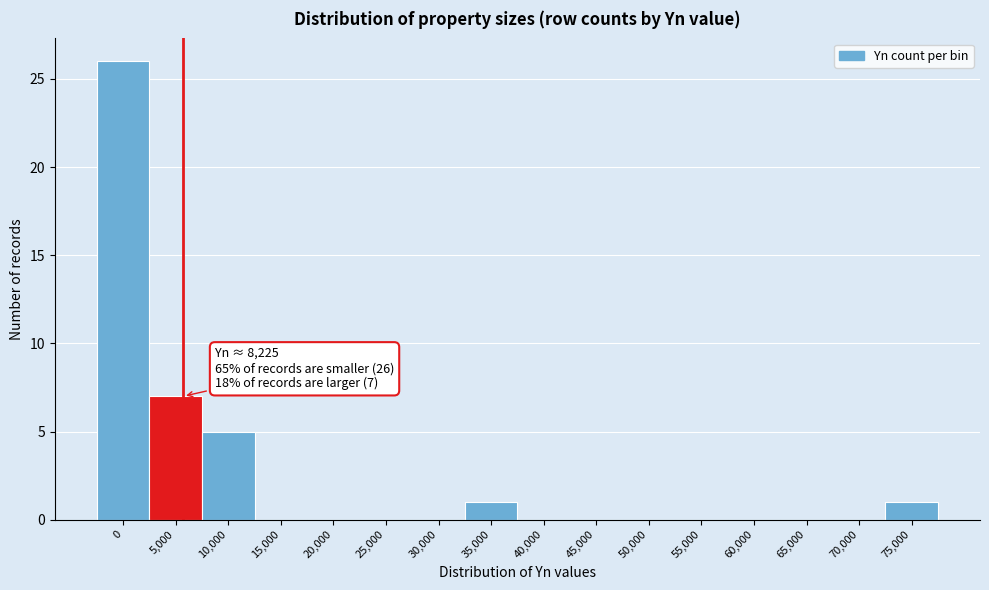

Reading left to right, transcribe all the data shown in this chart.

0=26	5,000=7	10,000=5	15,000=0	20,000=0	25,000=0	30,000=0	35,000=1	40,000=0	45,000=0	50,000=0	55,000=0	60,000=0	65,000=0	70,000=0	75,000=1